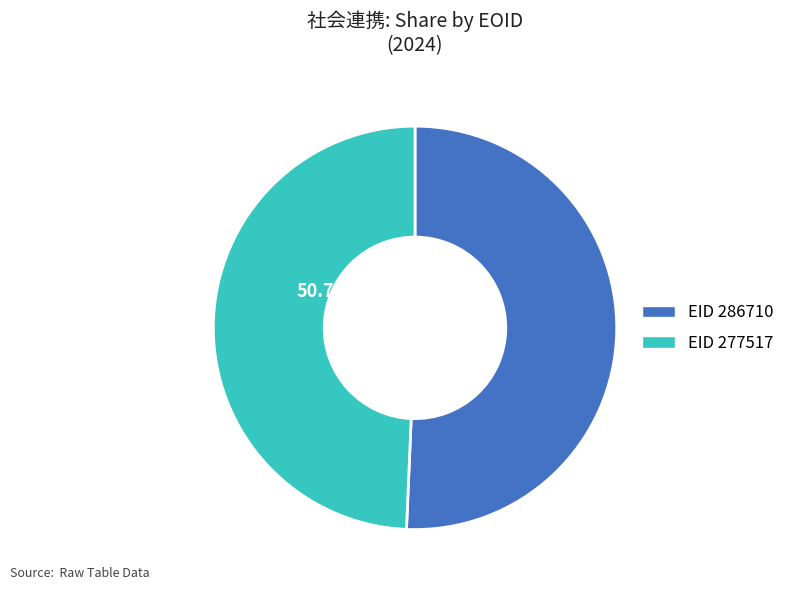

What is the smallest slice in the pie chart?

277517